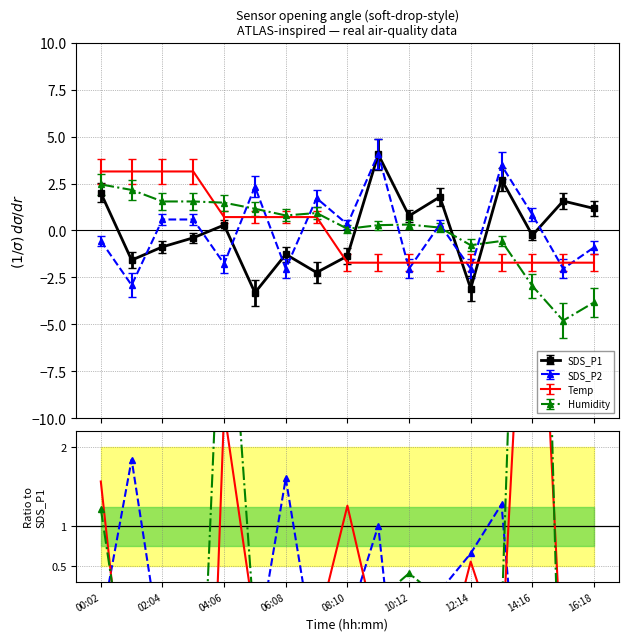

What is the lowest value of the SDS_P1 series?

-3.3